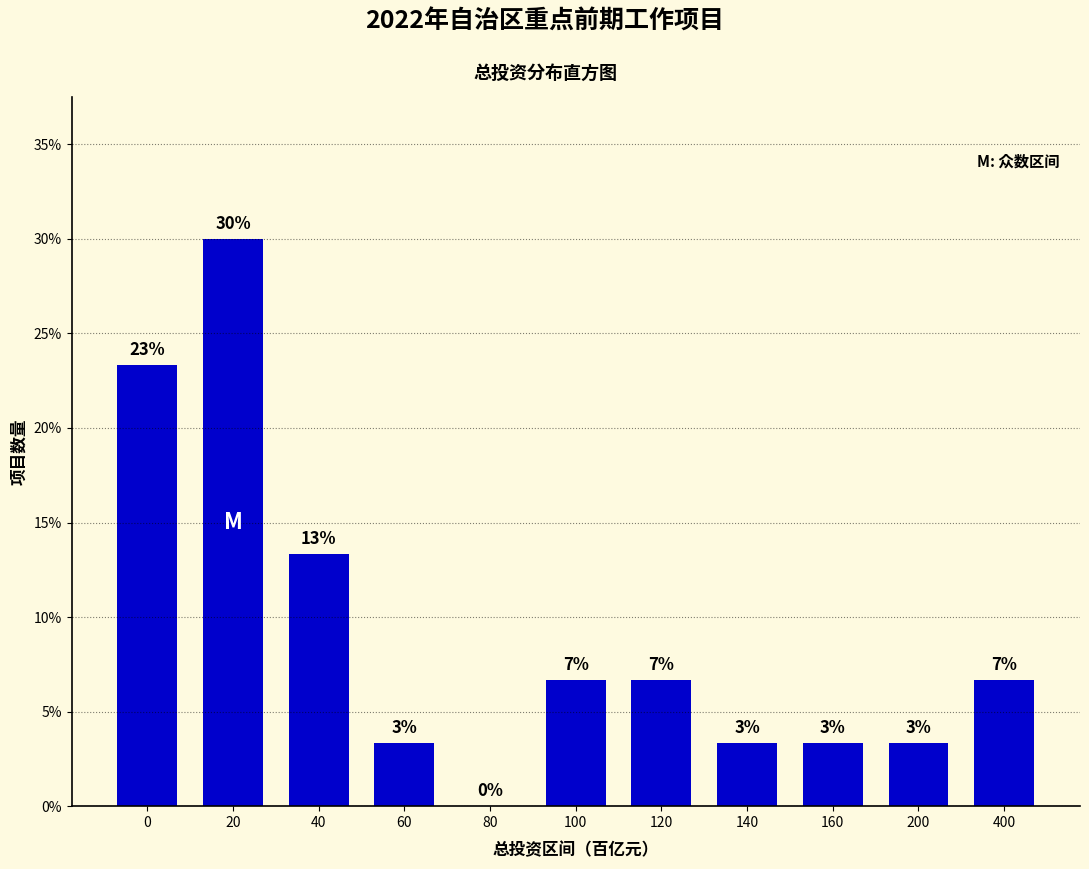

Are the bars horizontal?

No